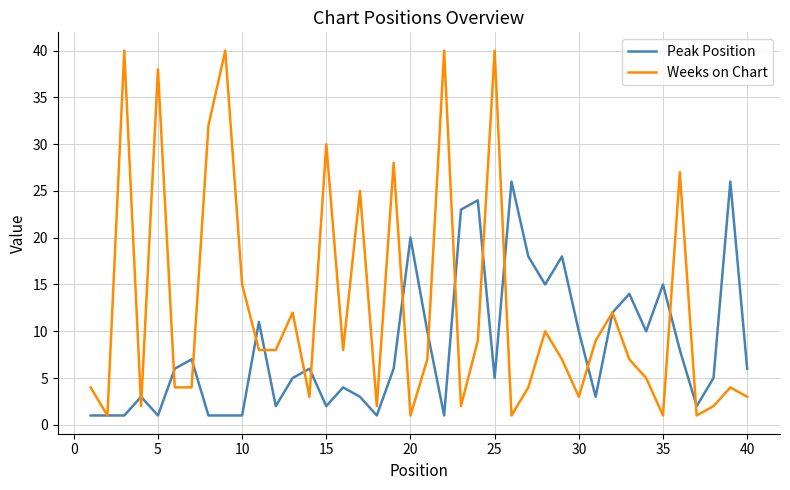

List the series in order of their overall mean, highest first.

Weeks on Chart, Peak Position